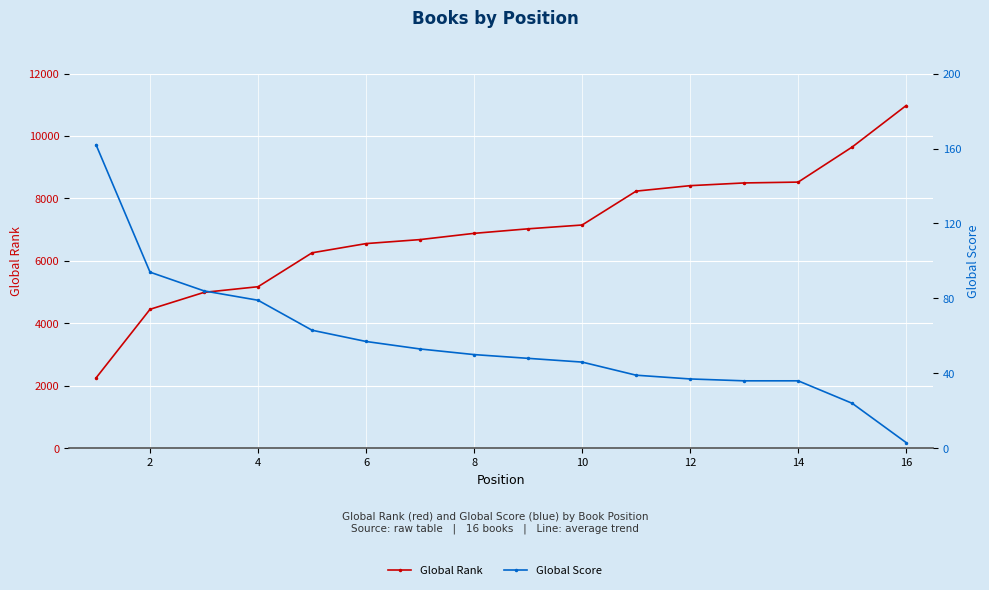

What is the value of the Global Rank point at the 1st from the left?

2252